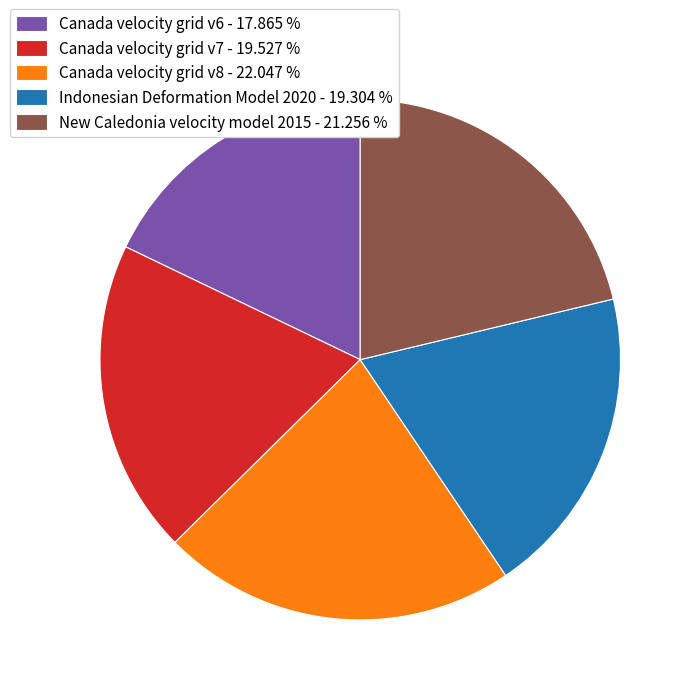

What is the ratio of the value at Canada velocity grid v7 - 19.527 % to the value at New Caledonia velocity model 2015 - 21.256 %?

0.9